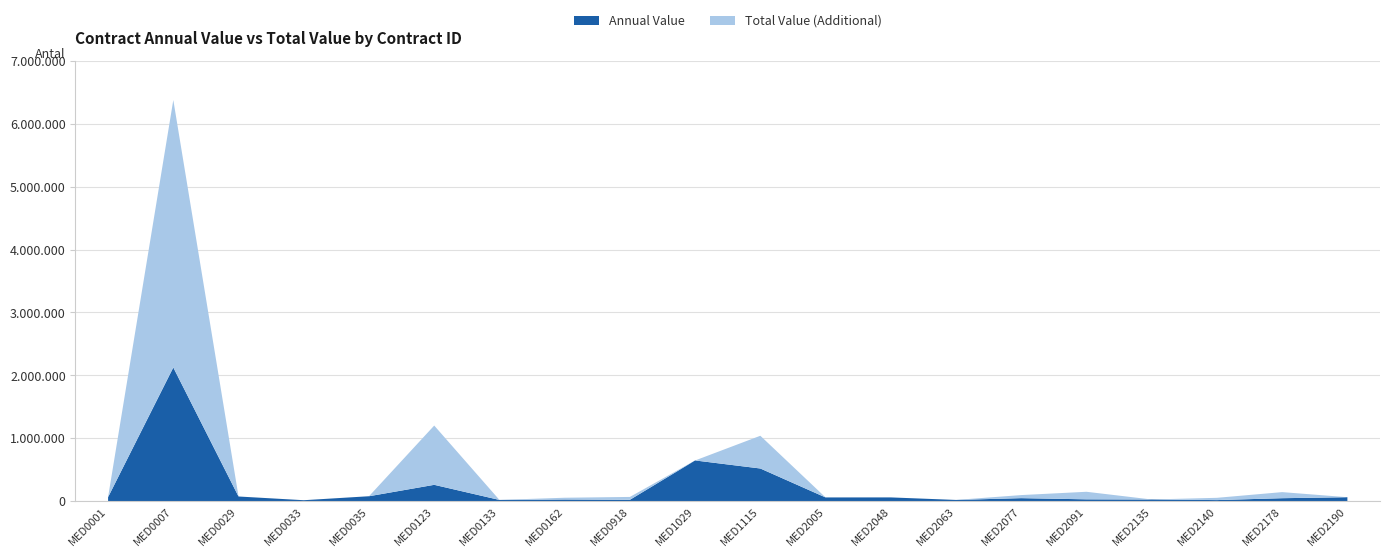

Reading left to right, extract all data points from this chart.

Annual Value: MED0001=65000.0	MED0007=2125519.0	MED0029=75000.0	MED0033=16000.0	MED0035=79200.0	MED0123=260569.8	MED0133=20400.0	MED0162=27631.1	MED0918=22707.0	MED1029=647921.0	MED1115=520138.0	MED2005=60000.0	MED2048=60500.0	MED2063=20368.8	MED2077=48764.6	MED2091=30000.0	MED2135=27303.3	MED2140=18000.0	MED2178=48000.0	MED2190=63563.3
Total Value: MED0001=65000.0	MED0007=6376557.0	MED0029=75000.0	MED0033=16000.0	MED0035=79200.0	MED0123=1202610.3	MED0133=20400.0	MED0162=55262.1	MED0918=68121.0	MED1029=647921.0	MED1115=1040276.0	MED2005=60000.0	MED2048=60500.0	MED2063=20368.8	MED2077=97529.2	MED2091=150000.0	MED2135=27303.3	MED2140=54000.0	MED2178=144660.0	MED2190=63563.3